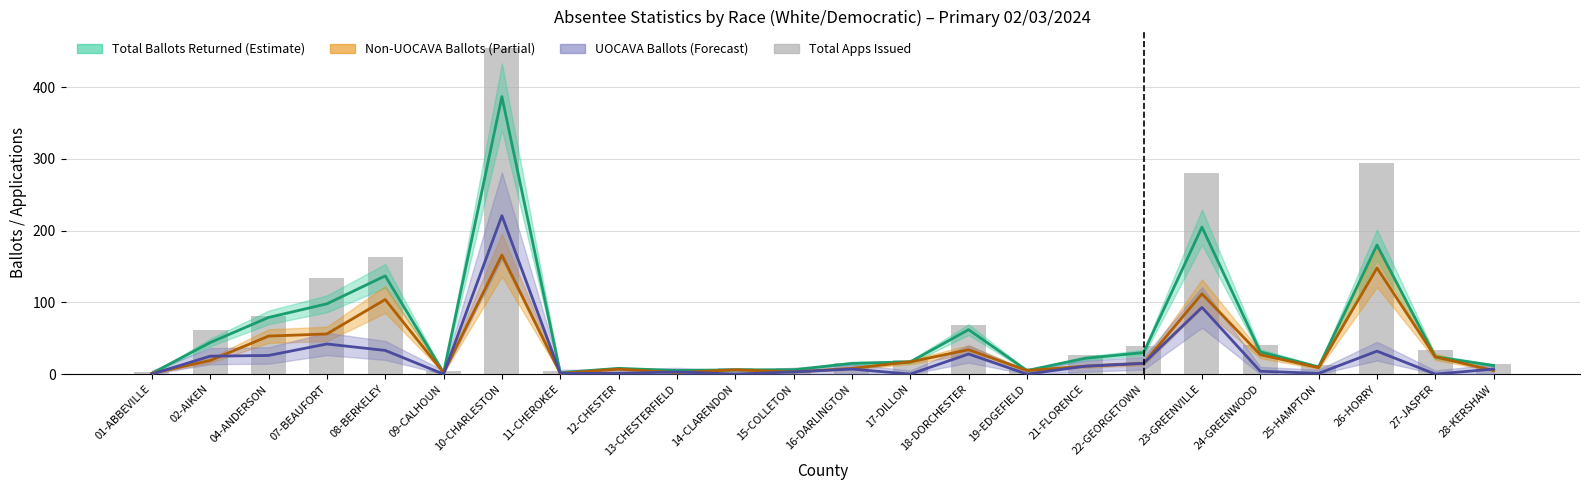

What is the value of the 6th bar from the left?

5